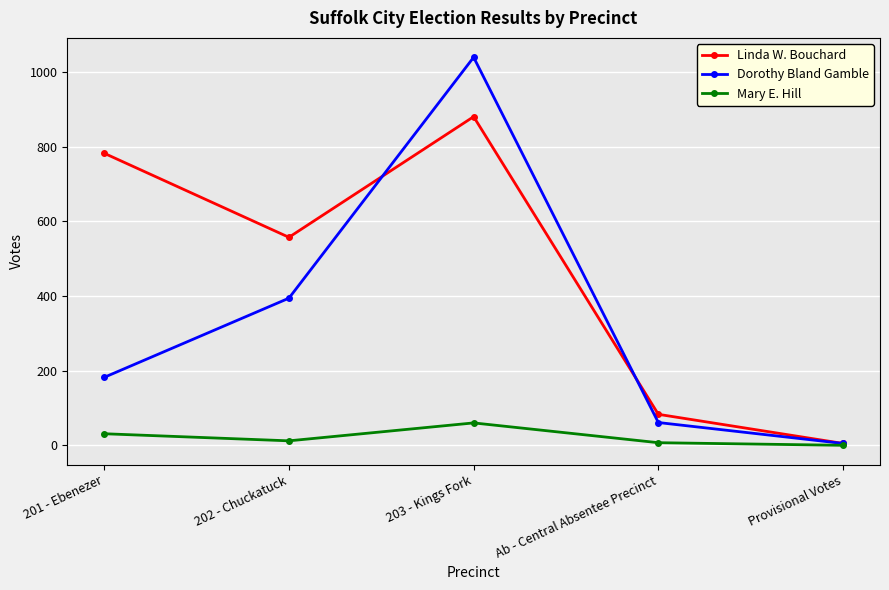

What are all the series names shown in the legend?

Linda W. Bouchard, Dorothy Bland Gamble, Mary E. Hill